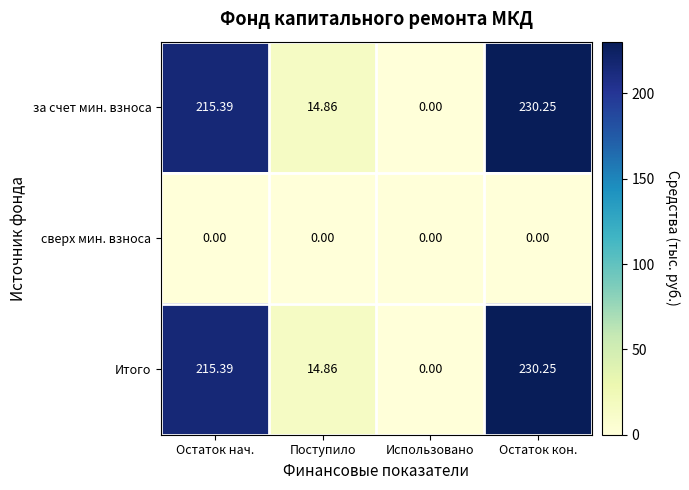

Which category has the lowest value in the Итого series?

Использовано